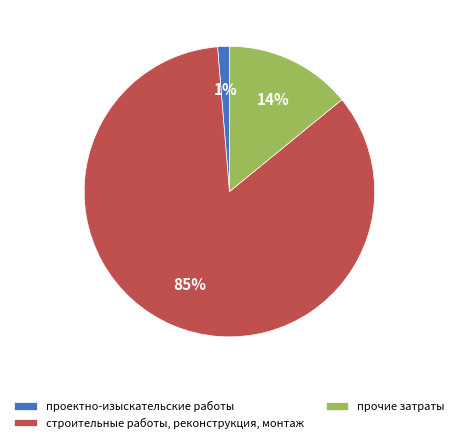

How many slices are in this pie chart?

3